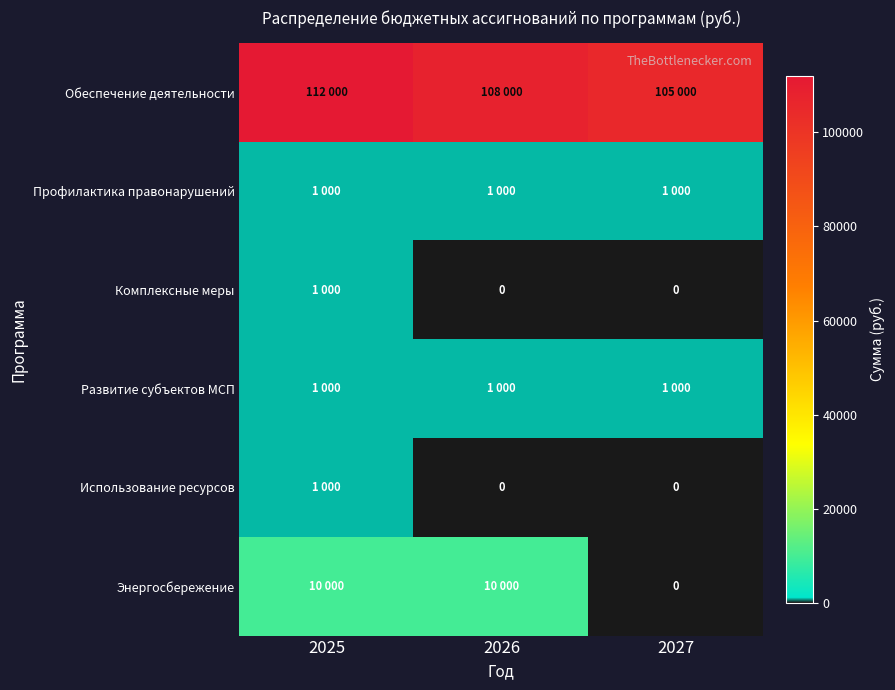

The value of Обеспечение деятельности at 2025 is 112000. True or false?

True